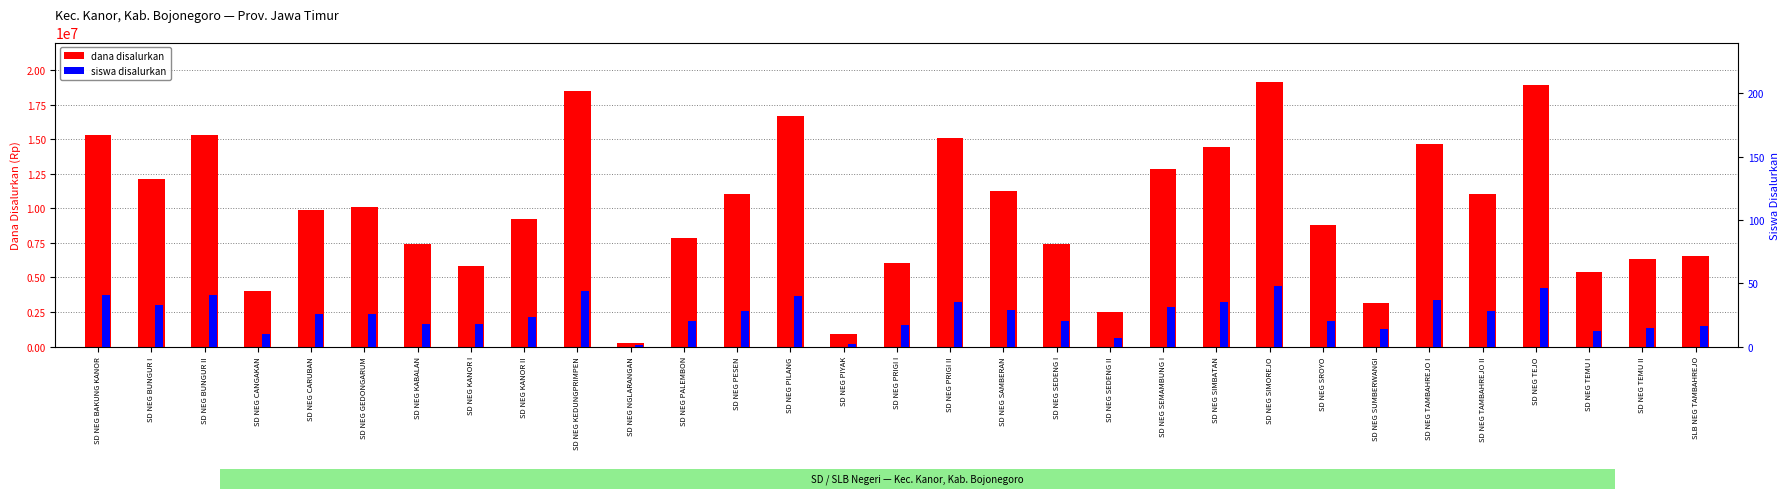

List the series in order of their overall mean, lowest first.

siswa disalurkan, dana disalurkan